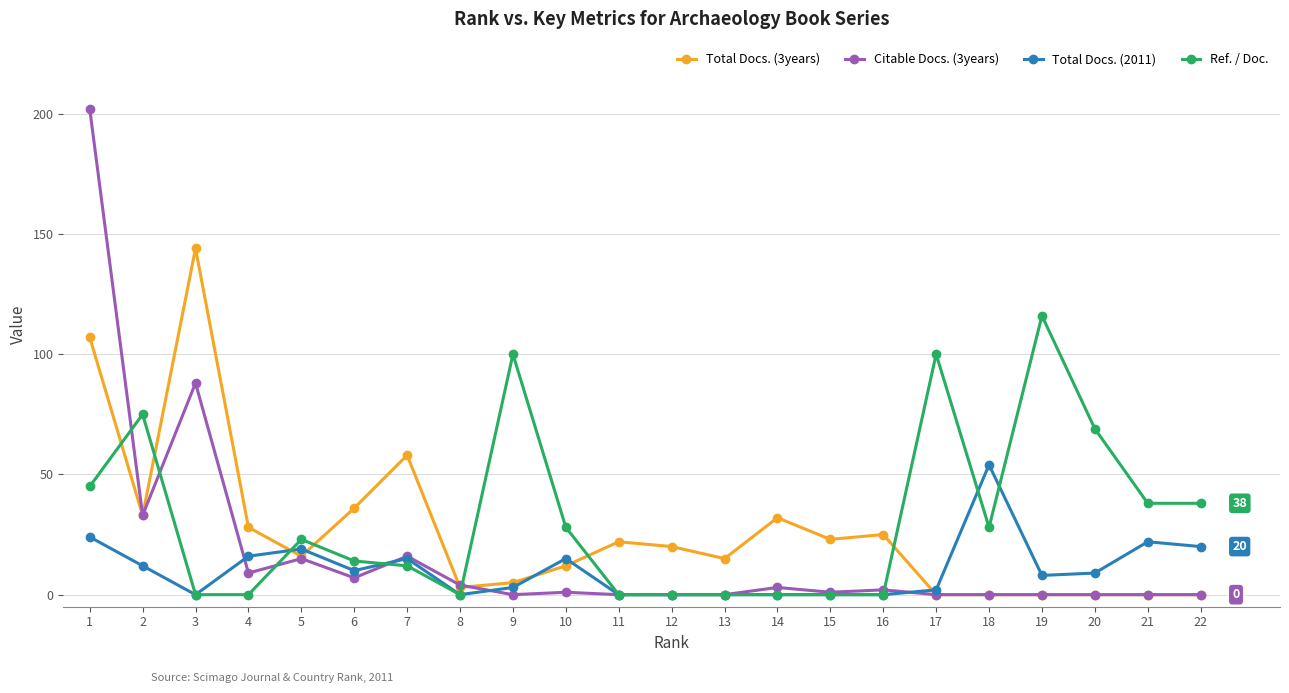

True or false: Total Docs. (2011) has a value of 24 at 7.

False